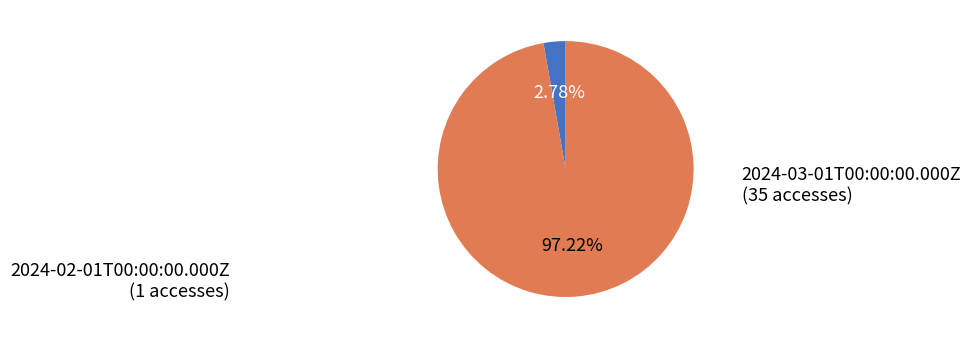

Is there a majority slice in this chart?

Yes